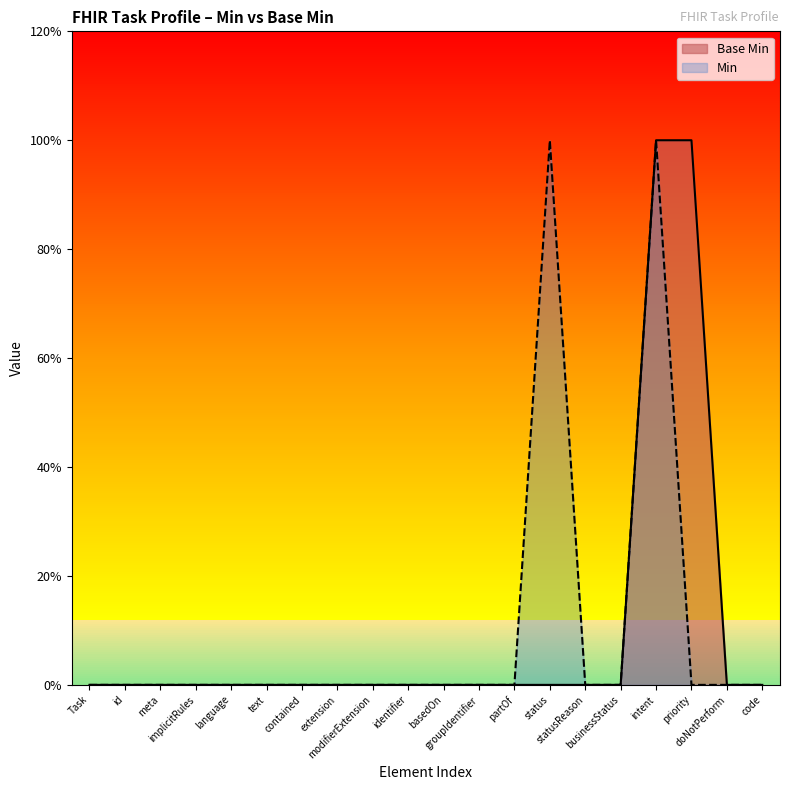

The value at Task is -1. True or false?

False